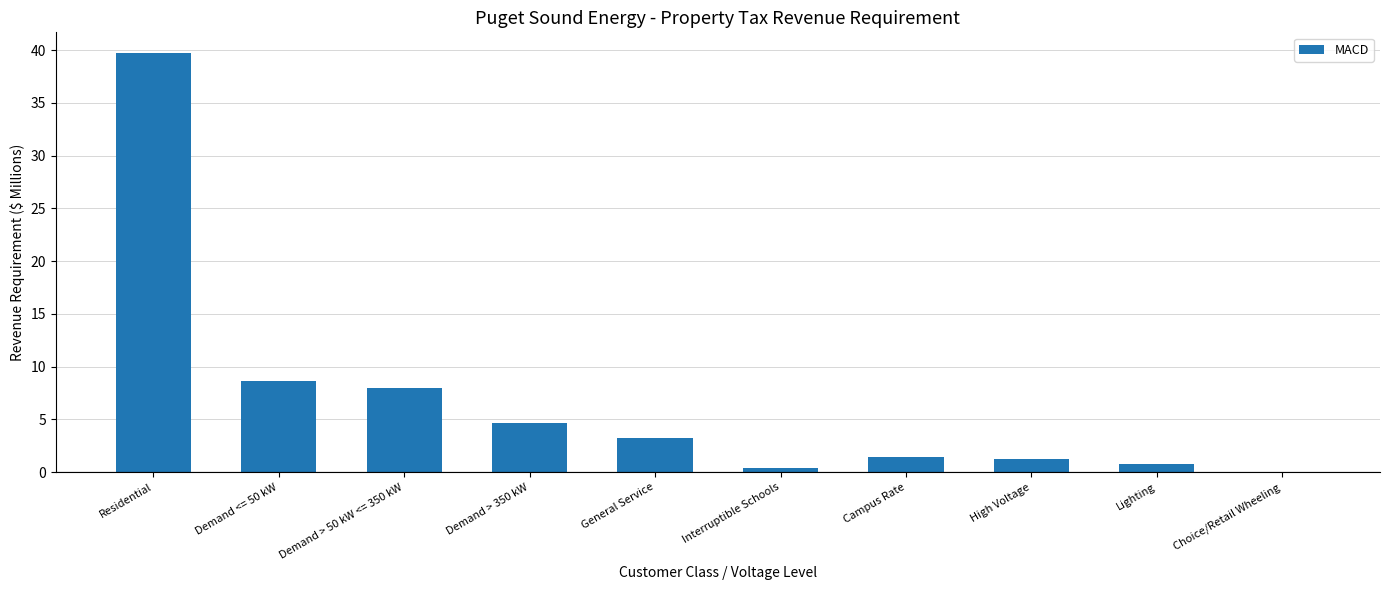

What is the approximate value at Demand > 350 kW?

4.6